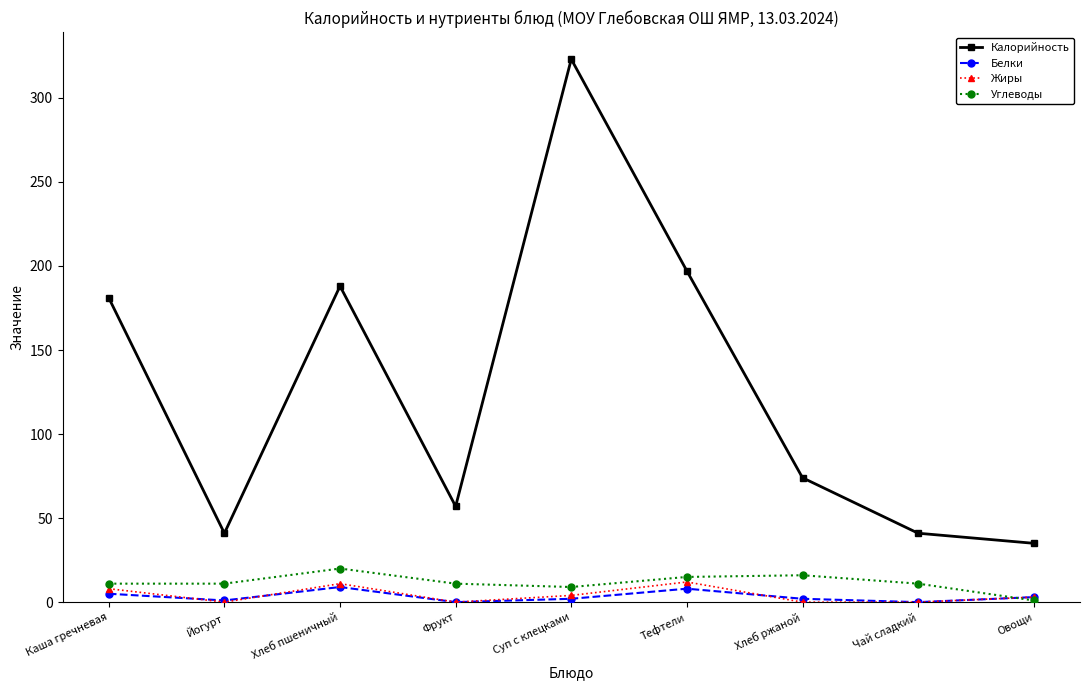

Count the number of categories in the chart.

9